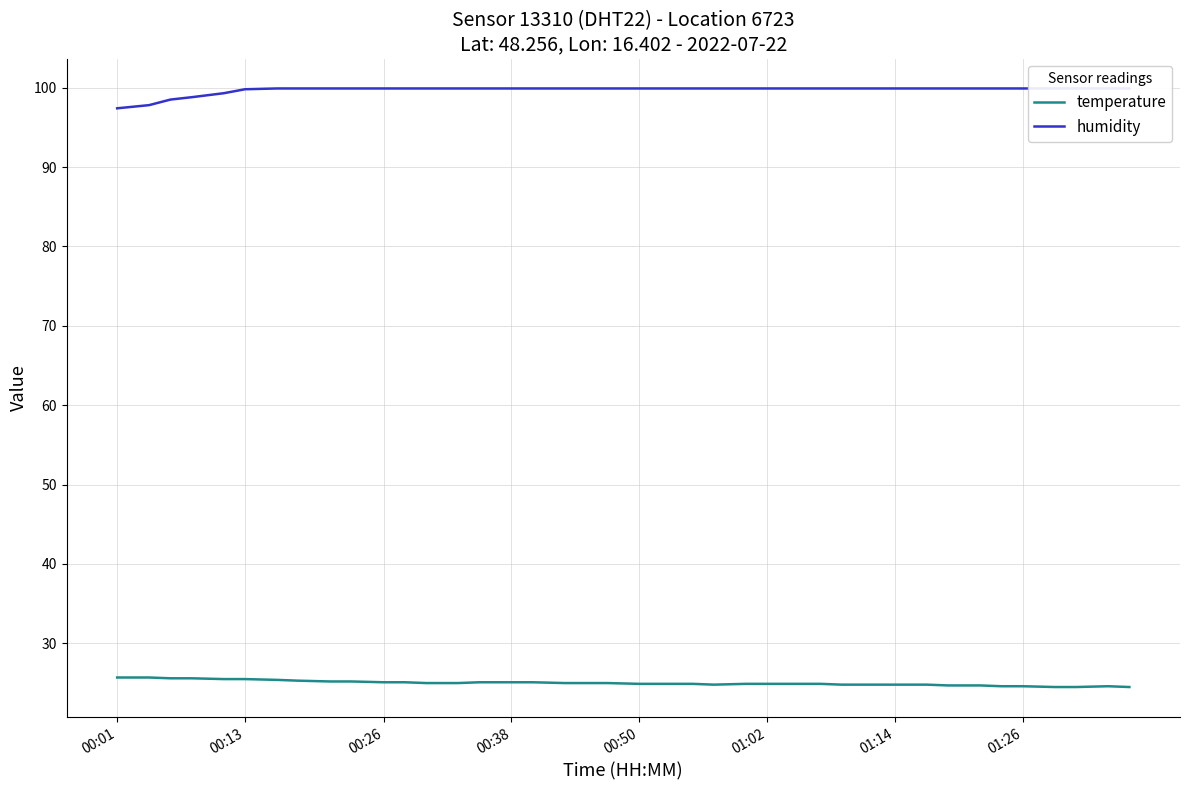

What is the difference between the temperature values at 01:26 and 00:13?

0.9